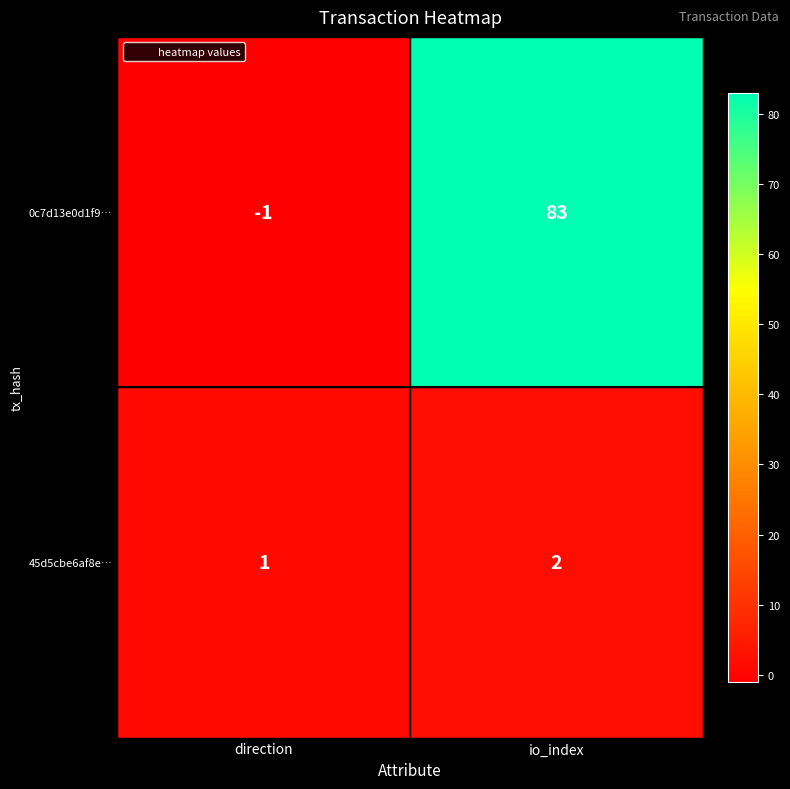

At which label is 45d5cbe6af8e… closest to 1?

direction